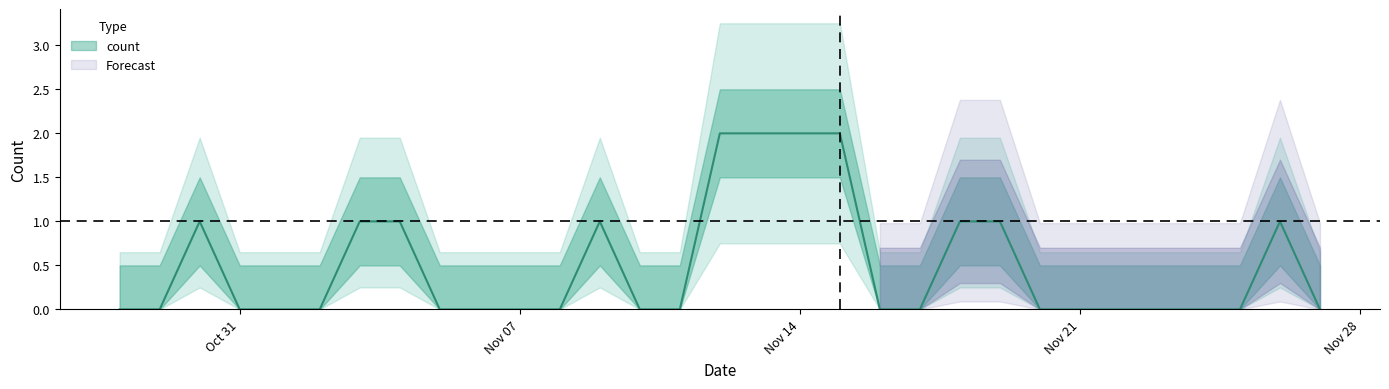

Rank the categories by value from highest to lowest.

2022-11-12, 2022-11-13, 2022-11-14, 2022-11-15, 2022-10-30, 2022-11-03, 2022-11-04, 2022-11-09, 2022-11-18, 2022-11-19, 2022-11-26, 2022-10-28, 2022-10-29, 2022-10-31, 2022-11-01, 2022-11-02, 2022-11-05, 2022-11-06, 2022-11-07, 2022-11-08, 2022-11-10, 2022-11-11, 2022-11-16, 2022-11-17, 2022-11-20, 2022-11-21, 2022-11-22, 2022-11-23, 2022-11-24, 2022-11-25, 2022-11-27